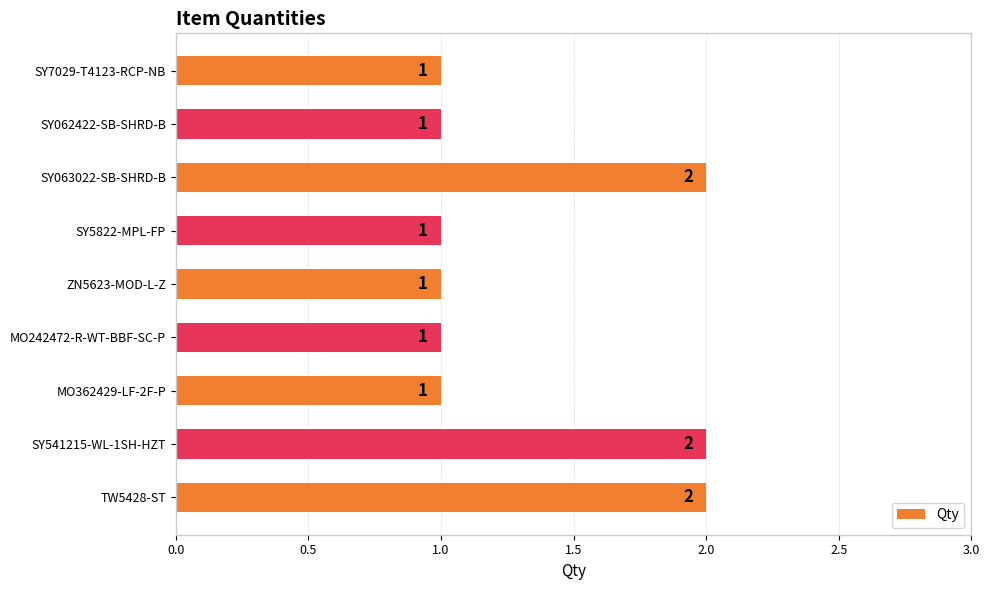

How many bars are there in total?

9